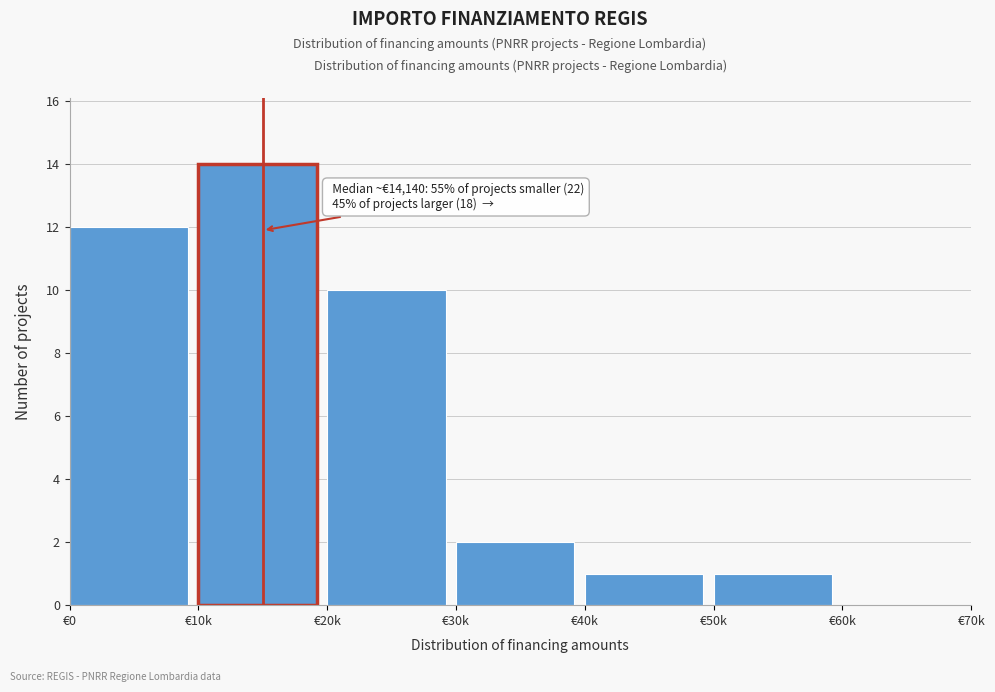

Reading left to right, transcribe all the data shown in this chart.

€0=12	€10k=14	€20k=10	€30k=2	€40k=1	€50k=1	€60k=0